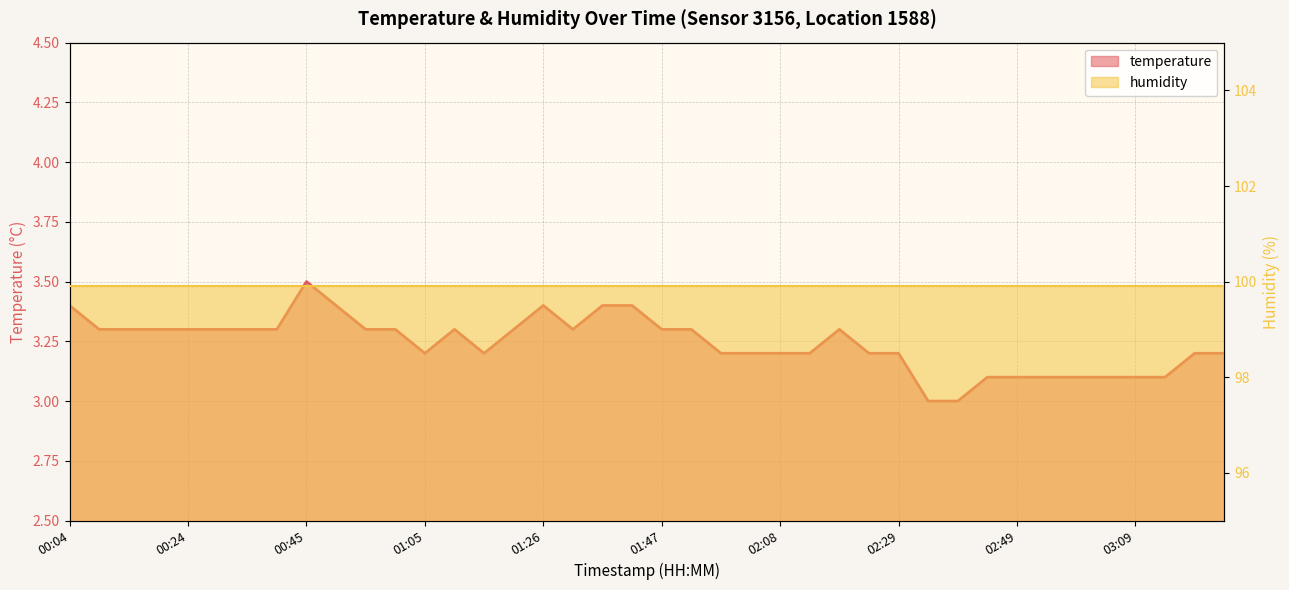

What is the label of the 31st point from the left?

02:39